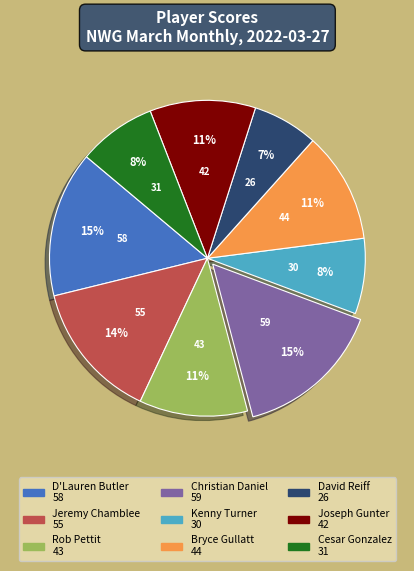

Is there any slice that represents more than half of the pie?

No